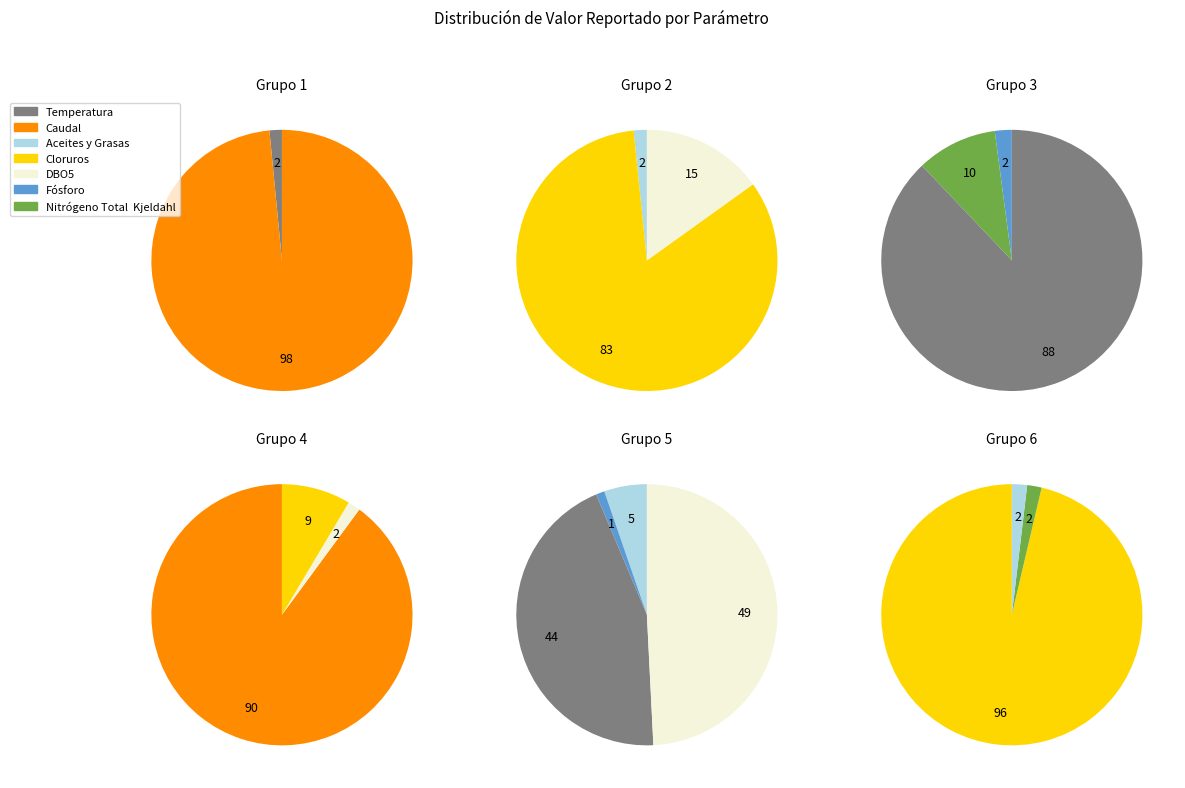

How many slices are in this pie chart?

7